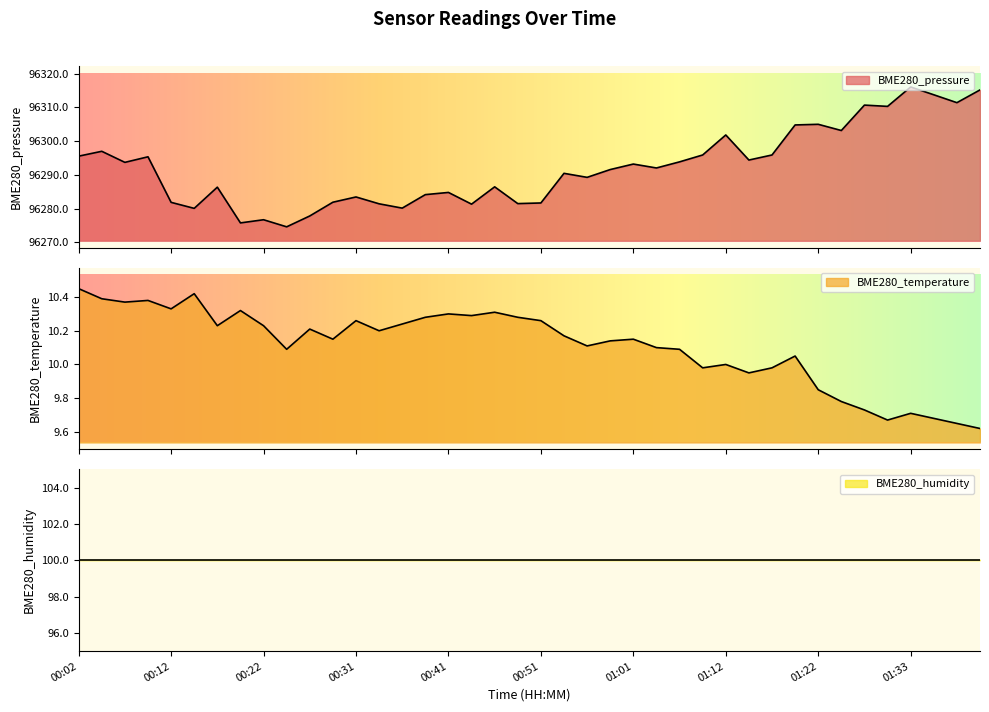

Which series has the largest range (max minus min)?

BME280_pressure